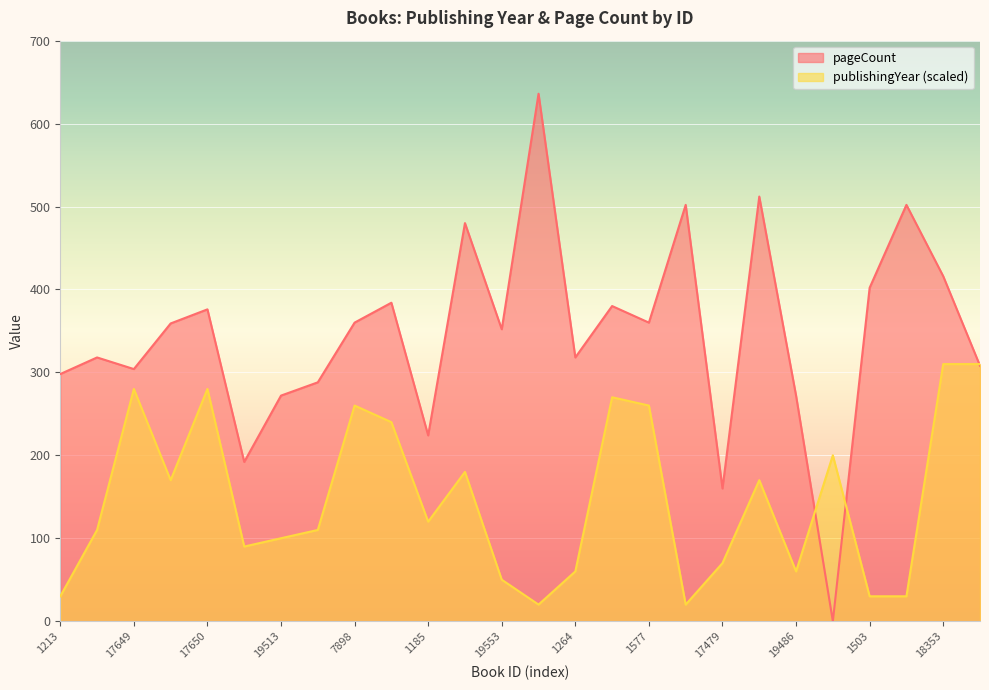

Rank the categories by pageCount value from lowest to highest.

1488, 17479, 7832, 1185, 19513, 19486, 1194, 1213, 17649, 16227, 7070, 1264, 19553, 1903, 7898, 1577, 17650, 2566, 1975, 1503, 18353, 1454, 1826, 1504, 1420, 1162